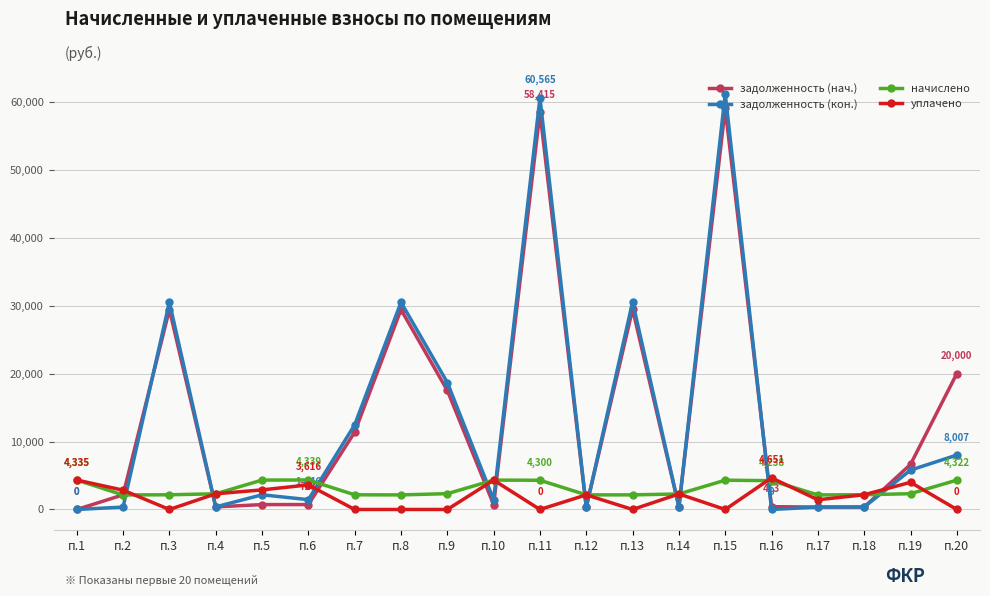

What is the value of the задолженность (кон.) point at the 19th from the left?

5792.9